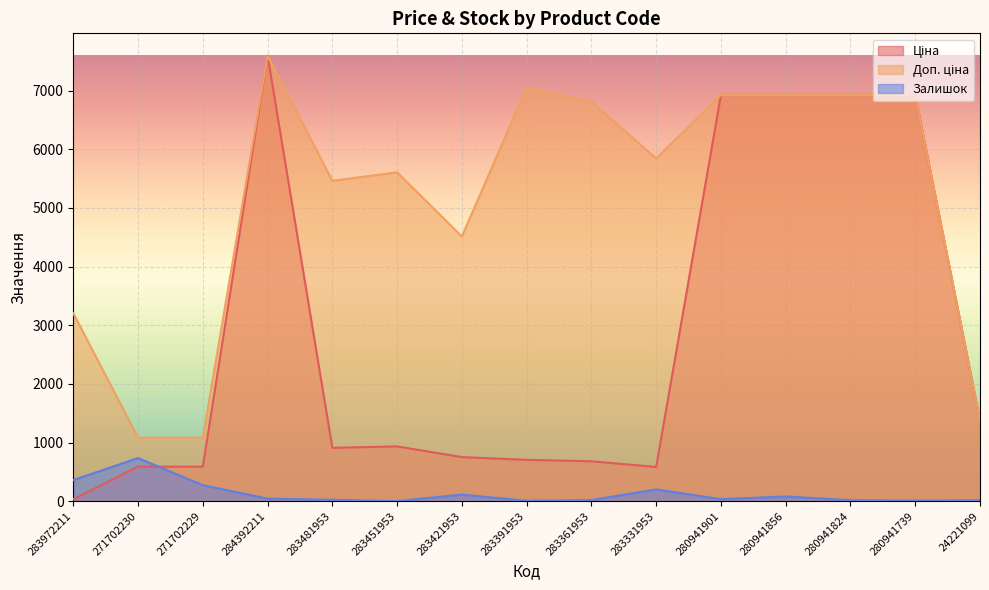

What is the approximate value of Ціна at 24221099?

1375.4